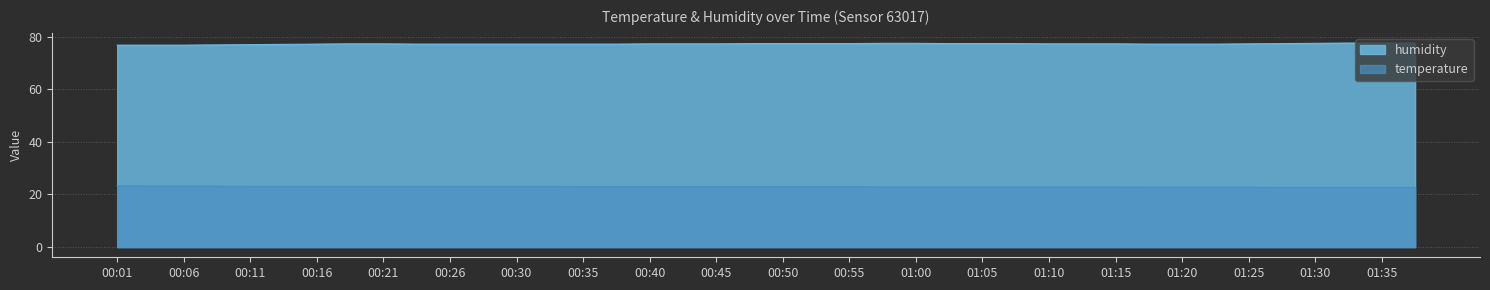

What is the difference between the maximum and second lowest values in the temperature series?

0.6